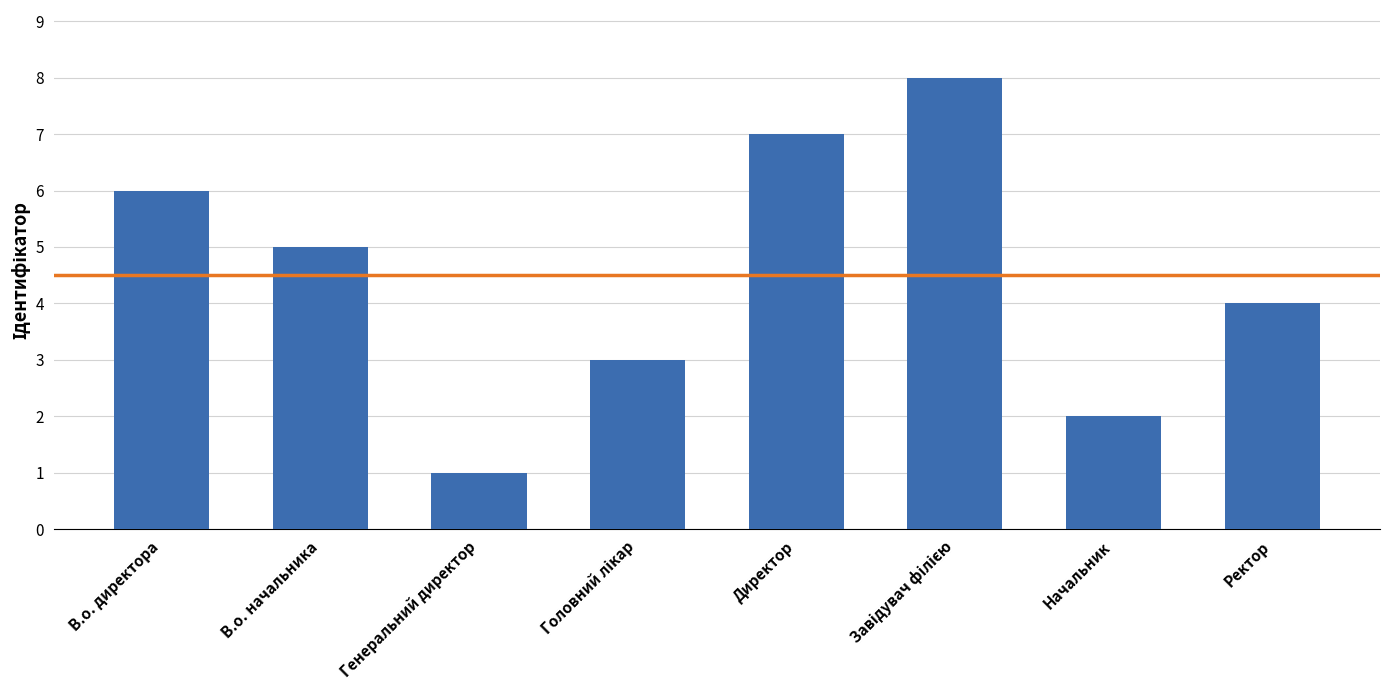

The value at Директор is 4. True or false?

False